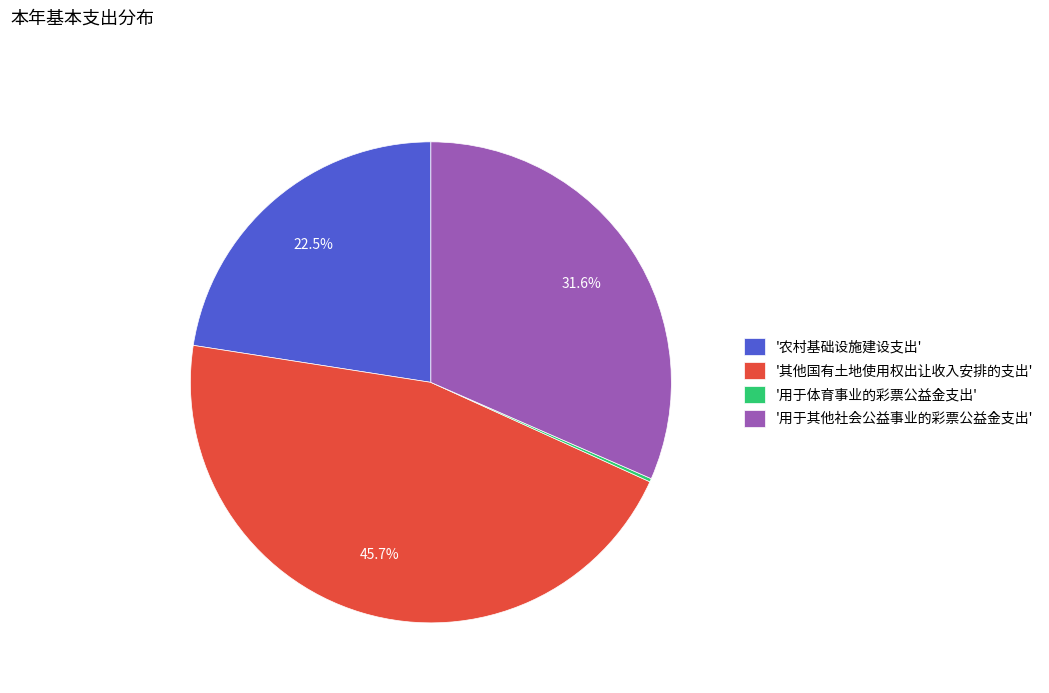

Does '其他国有土地使用权出让收入安排的支出' represent more than half of the total?

No